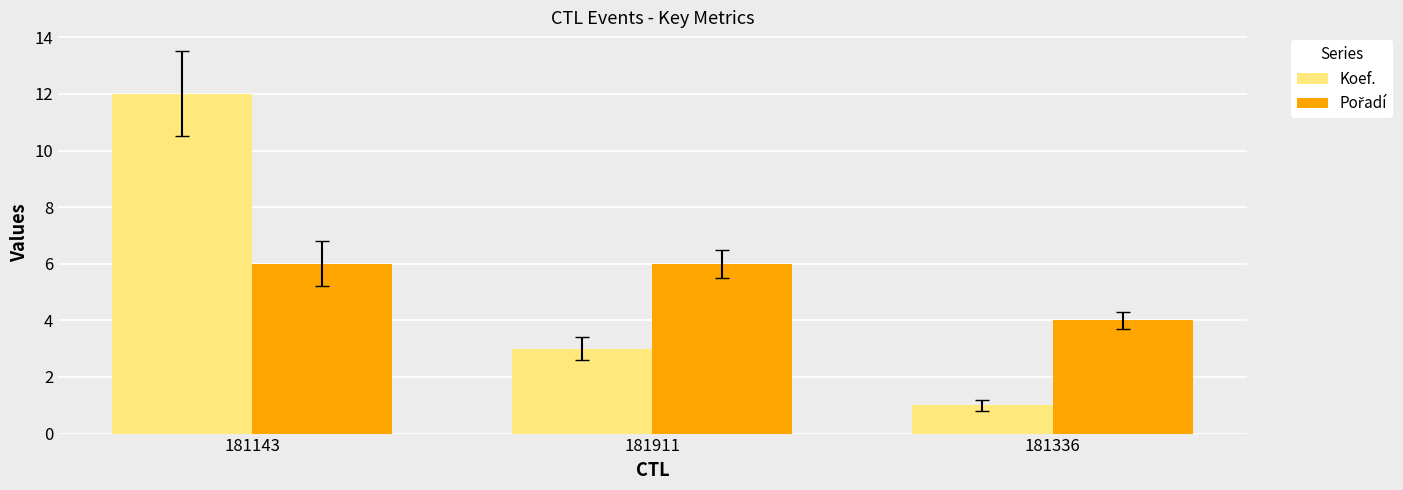

How many bars are there in total?

6